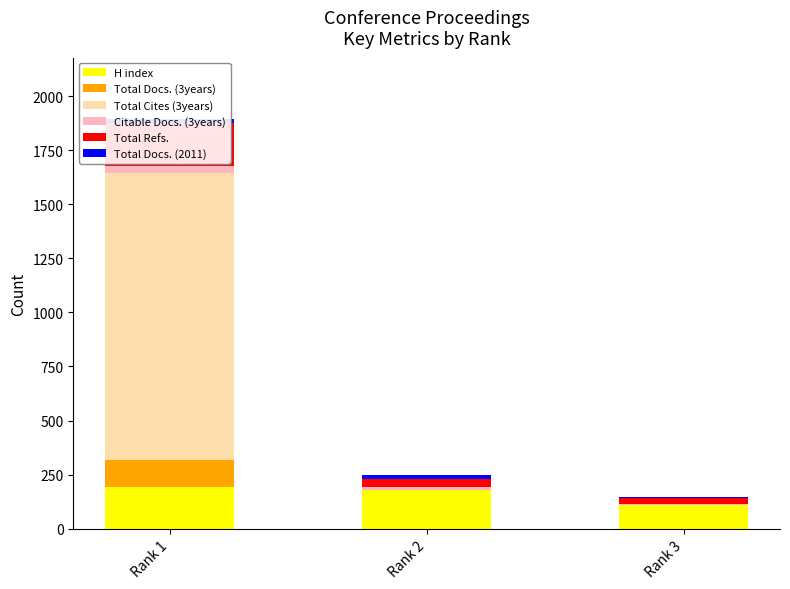

What is the approximate value of Citable Docs. (3years) at Rank 1, to the nearest 5?

30